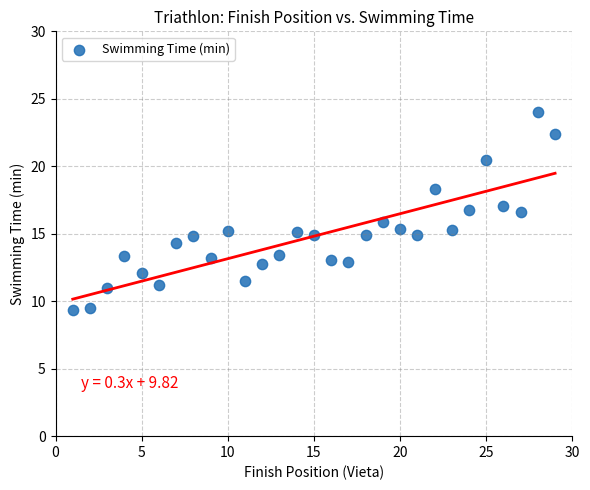

What is the range of Y values (max minus min)?

14.7